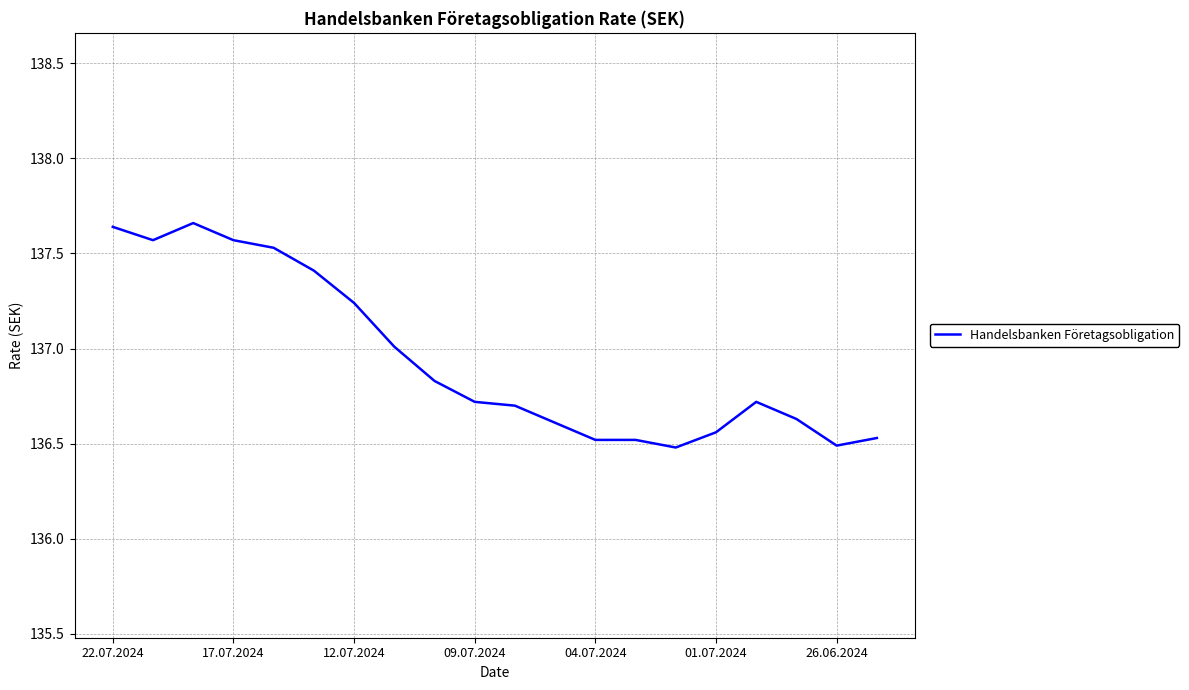

How many lines are shown in the chart?

1